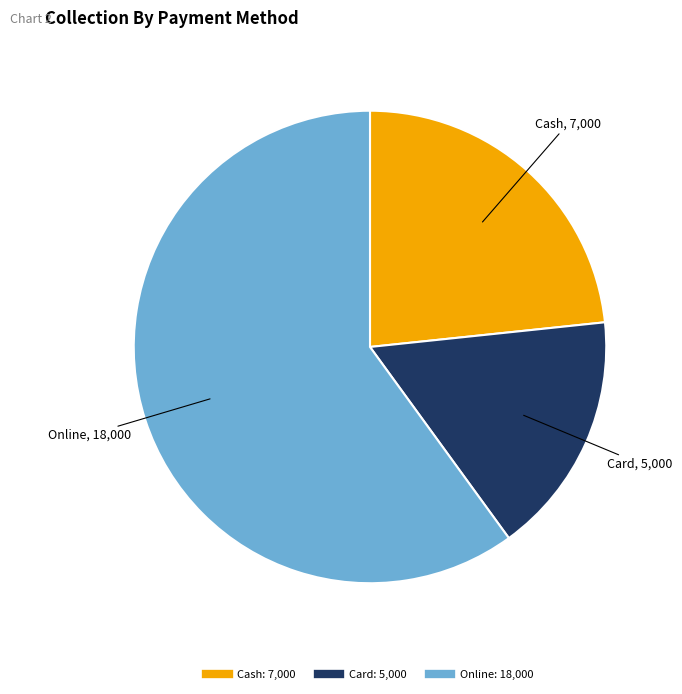

Which category accounts for the majority?

Online